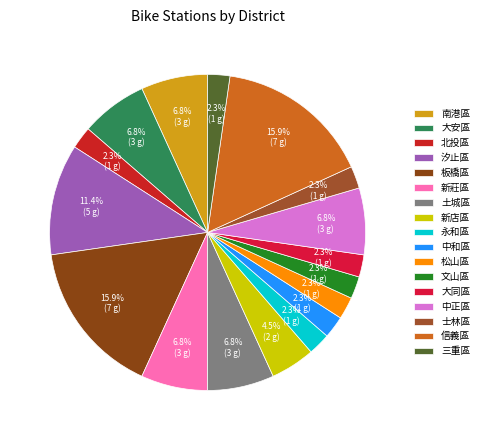

What is the ratio of the value at 新店區 to the value at 板橋區?

0.3